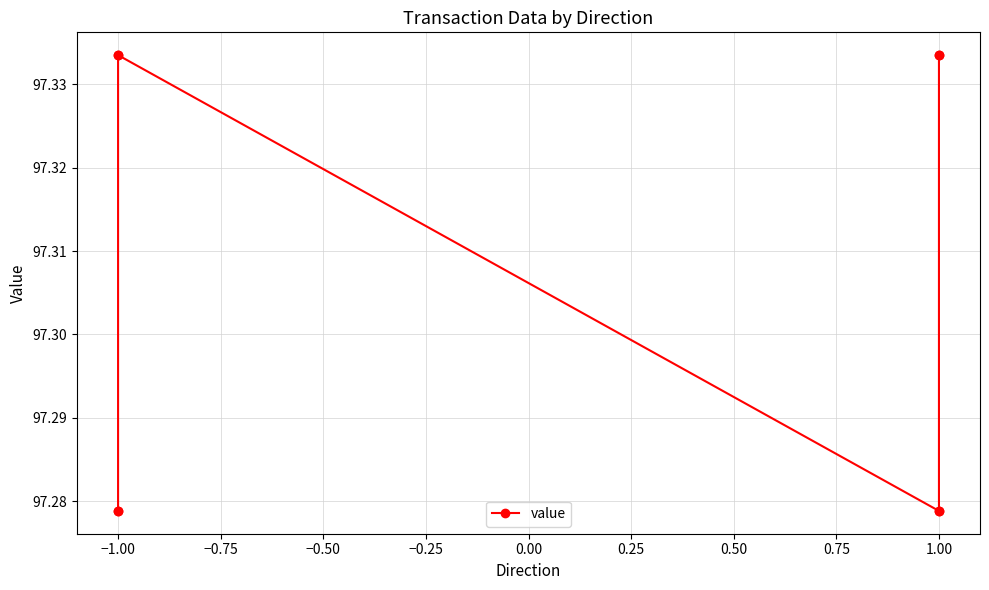

Reading left to right, transcribe all the data shown in this chart.

97.3	97.3	97.3	97.3	97.3	97.3	97.3	97.3